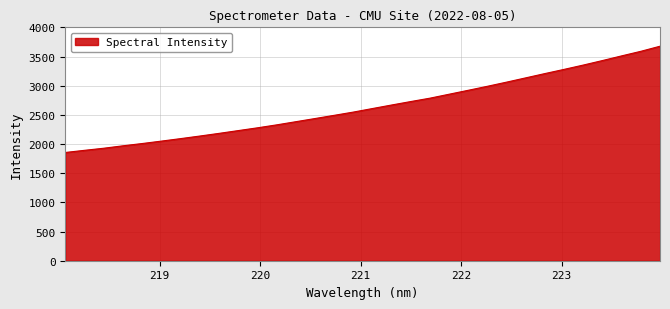

Reading left to right, extract all data points from this chart.

1855.3	1892.1	1927.9	1969.5	2008.4	2049.9	2092.6	2136.7	2182.4	2229.9	2277.5	2328.0	2382.3	2436.7	2491.6	2547.3	2608.3	2668.9	2728.3	2786.2	2853.9	2921.4	2990.1	3061.2	3134.6	3208.2	3279.9	3353.8	3431.1	3511.0	3589.2	3676.4